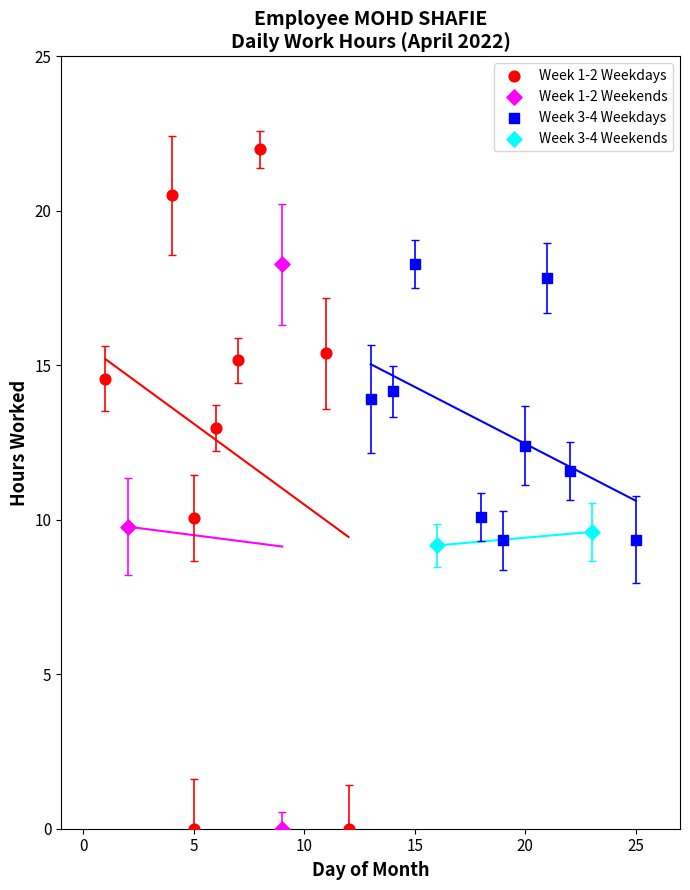

What are all the series names shown in the legend?

Week 1-2 Weekdays, Week 1-2 Weekends, Week 3-4 Weekdays, Week 3-4 Weekends